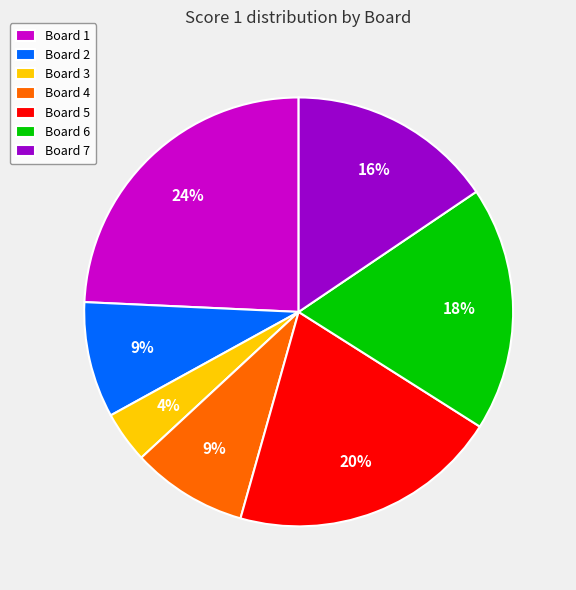

How many slices are in this pie chart?

7